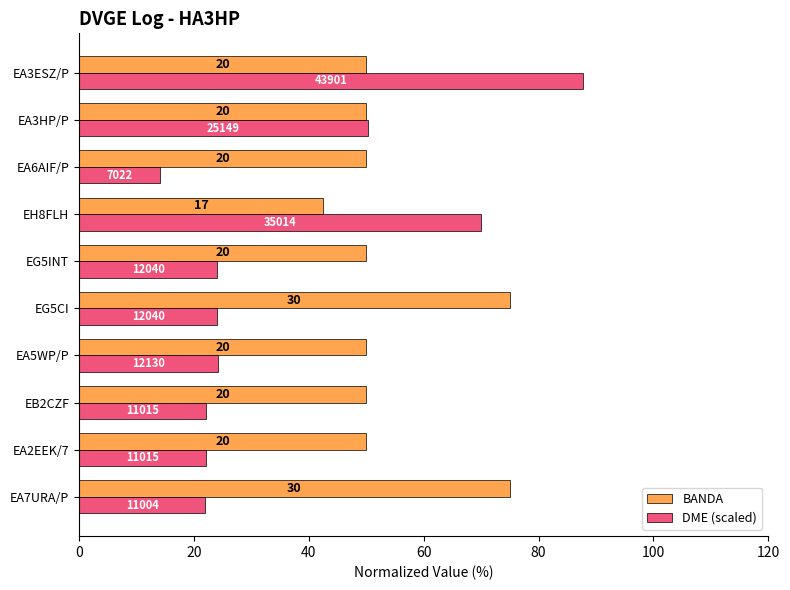

Reading left to right, list all the values displayed in this chart.

BANDA: 75.0	50.0	50.0	50.0	75.0	50.0	42.5	50.0	50.0	50.0
DME (scaled): 22.0	22.0	22.0	24.3	24.1	24.1	70.0	14.0	50.3	87.8